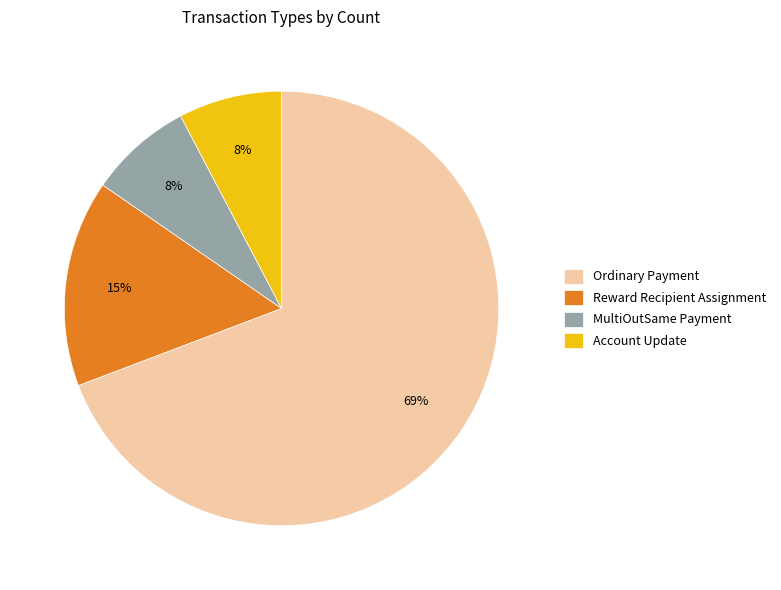

How many segments does this pie chart have?

4